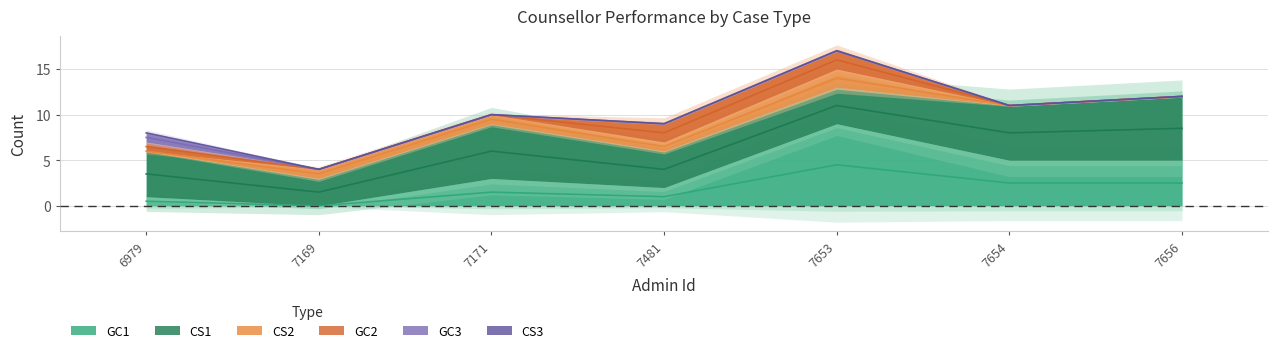

What is the difference between the highest and lowest values at 7171?

6